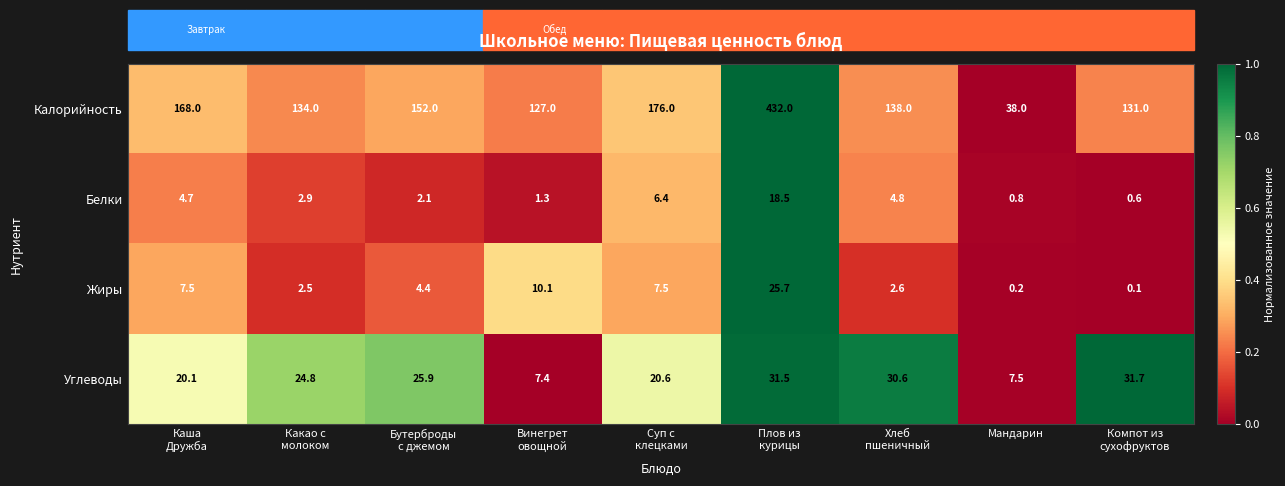

What is the difference between the maximum and second lowest values in the Калорийность series?

305.0